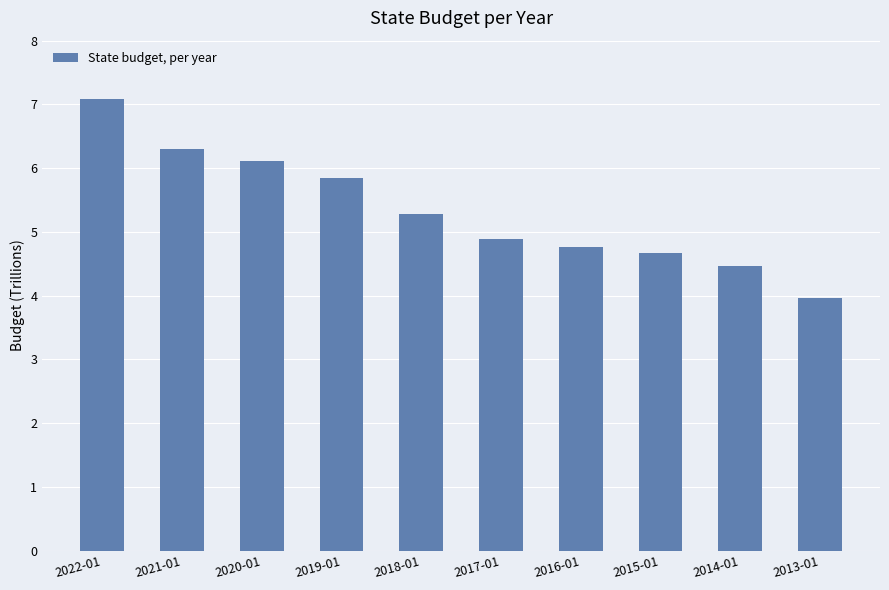

What is the label of the 1st bar from the right?

2013-01